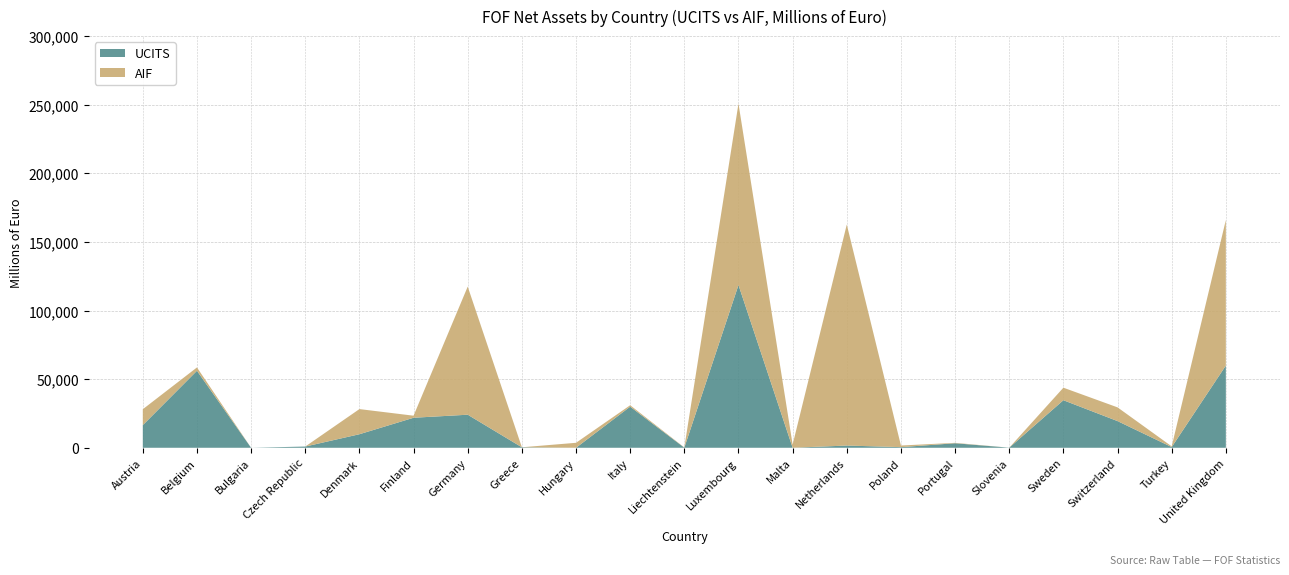

Reading left to right, transcribe all the data shown in this chart.

UCITS: Austria=16498.8	Belgium=56136.5	Bulgaria=2.4	Czech Republic=896.6	Denmark=9873.8	Finland=21884.9	Germany=24101.0	Greece=354.3	Hungary=0.0	Italy=29969.4	Liechtenstein=77.1	Luxembourg=118636.0	Malta=9.8	Netherlands=1620.0	Poland=460.6	Portugal=3301.0	Slovenia=71.6	Sweden=34662.5	Switzerland=19451.2	Turkey=514.4	United Kingdom=59926.0
AIF: Austria=11593.5	Belgium=2421.8	Bulgaria=0.0	Czech Republic=0.0	Denmark=18327.7	Finland=1501.6	Germany=93386.6	Greece=0.0	Hungary=3623.2	Italy=1041.3	Liechtenstein=163.3	Luxembourg=132215.0	Malta=2320.3	Netherlands=161104.0	Poland=1187.7	Portugal=284.1	Slovenia=0.0	Sweden=9136.3	Switzerland=10005.2	Turkey=514.4	United Kingdom=106096.2